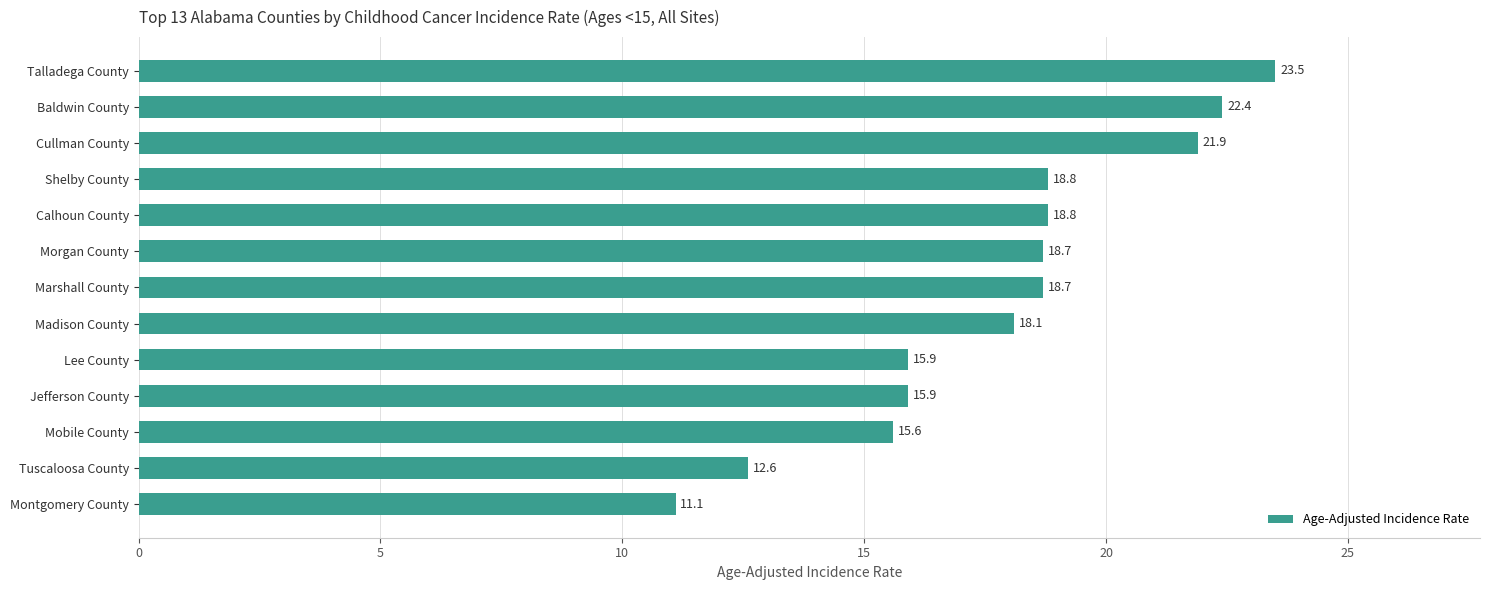

What is the approximate value at Morgan County?

18.7